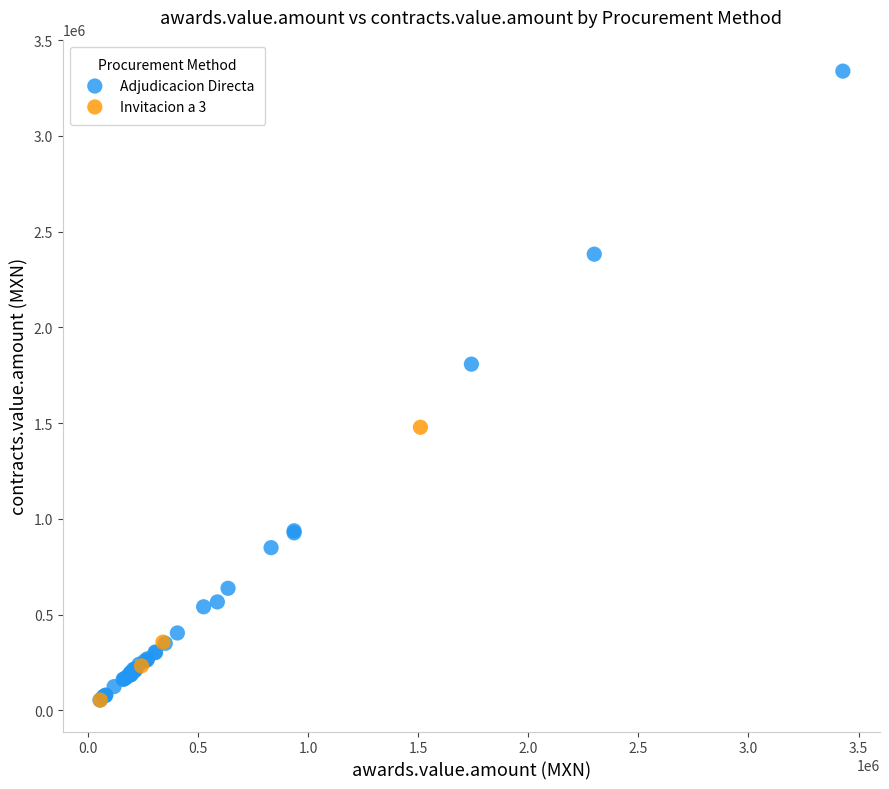

Which series reaches the maximum Y coordinate?

Adjudicacion Directa